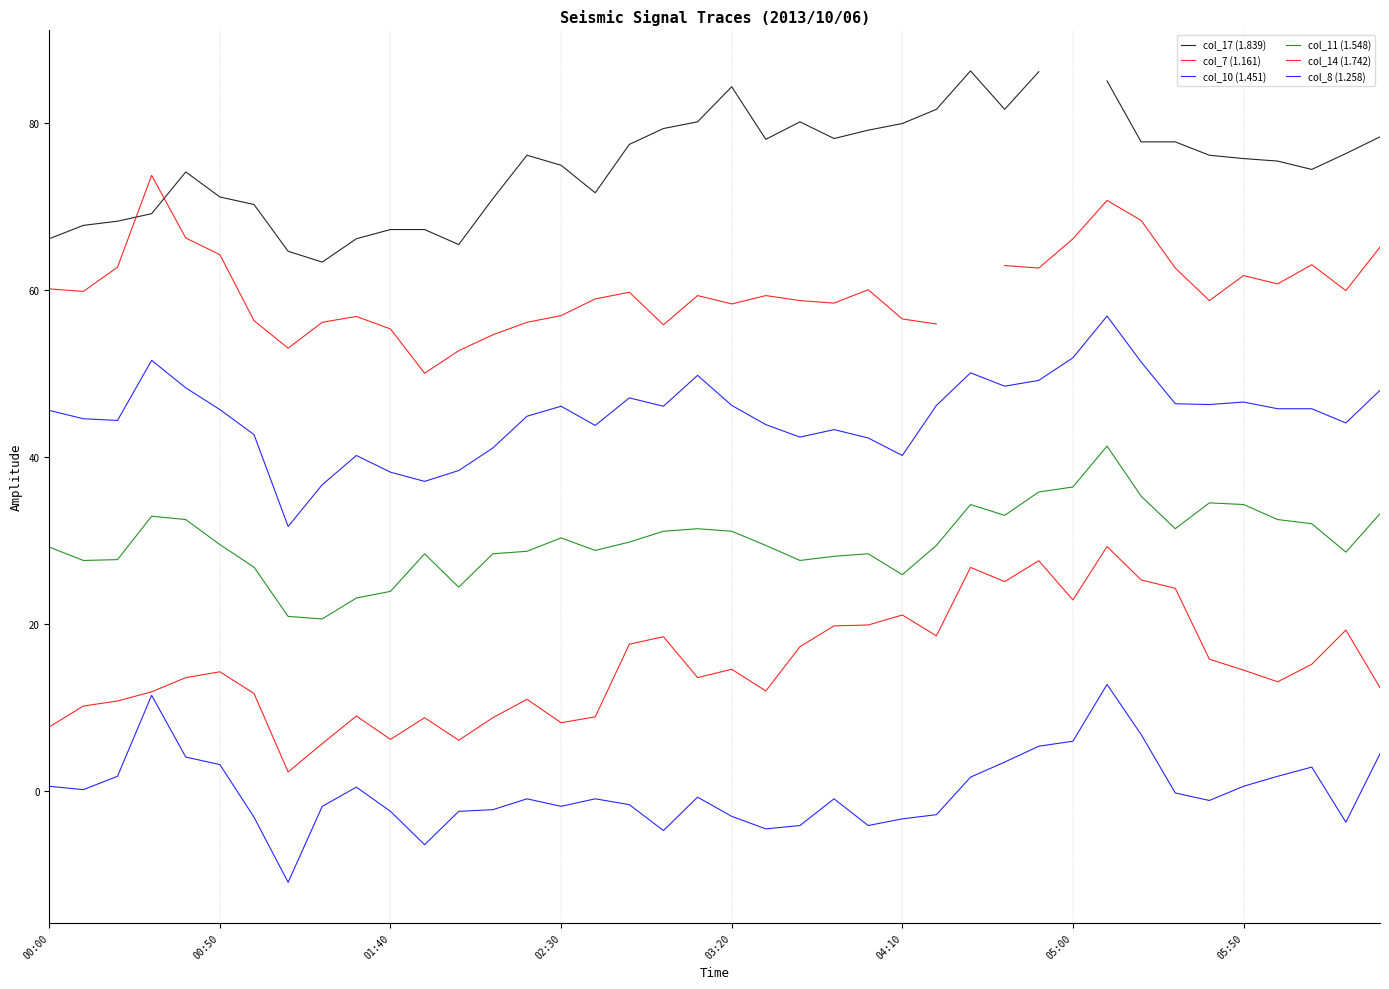

Which series has the widest spread of values?

col_14 (1.742)